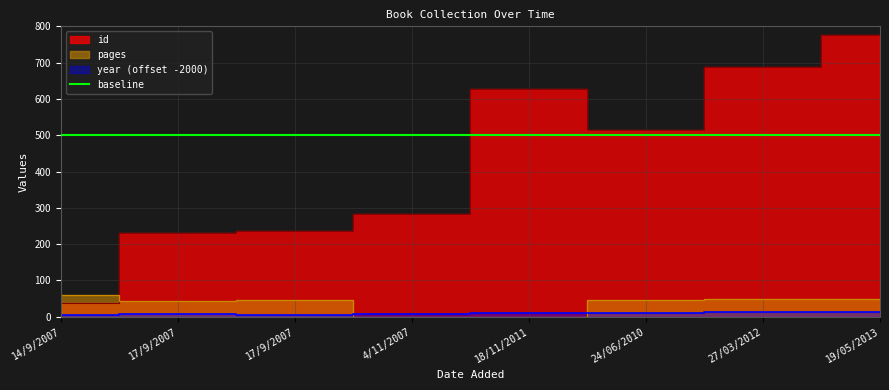

Rank the series at 17/9/2007 from lowest to highest value.

year, pages, id